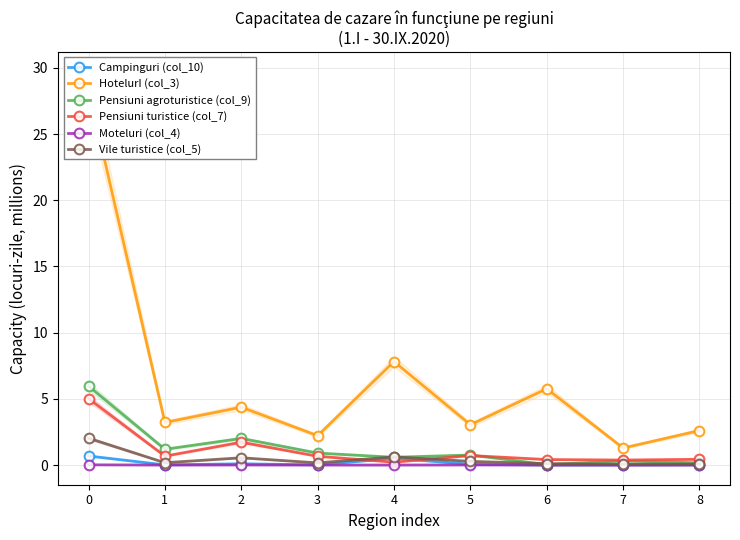

How many distinct data groups are displayed?

6